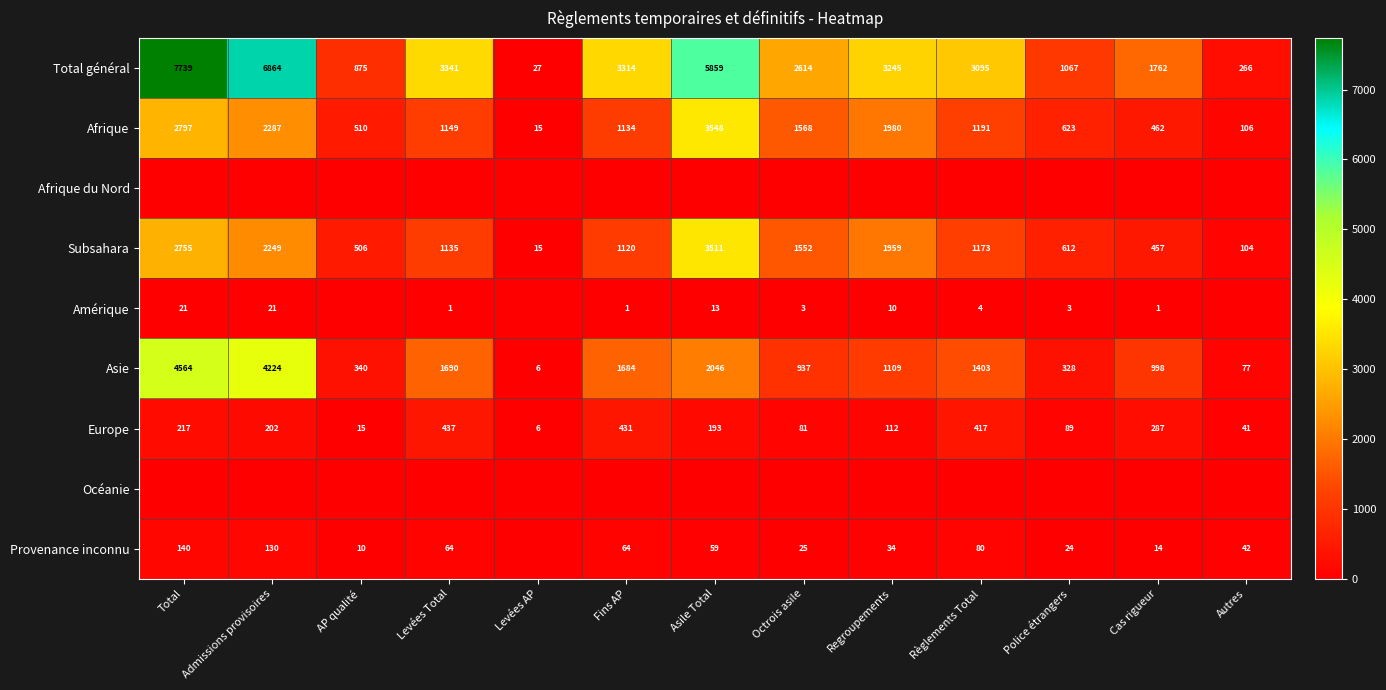

At which label is Total général closest to 3883?

Levées Total